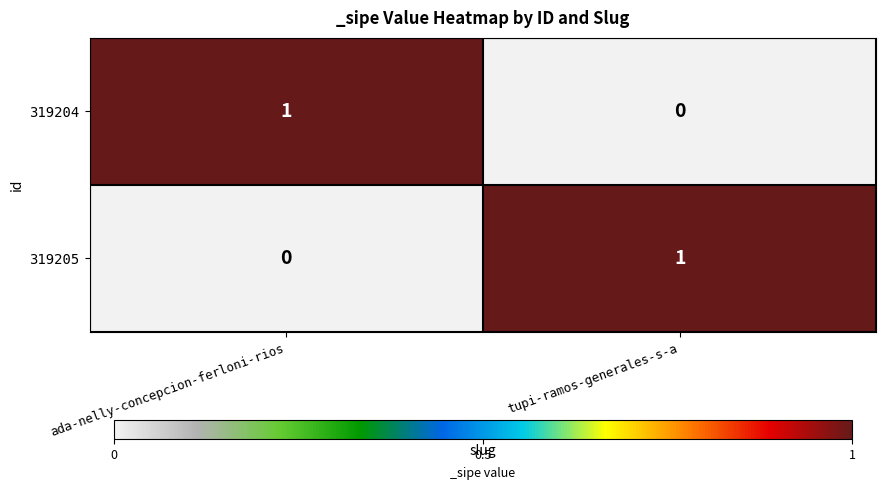

At ada-nelly-concepcion-ferloni-rios, list the series in order from largest to smallest.

319204, 319205